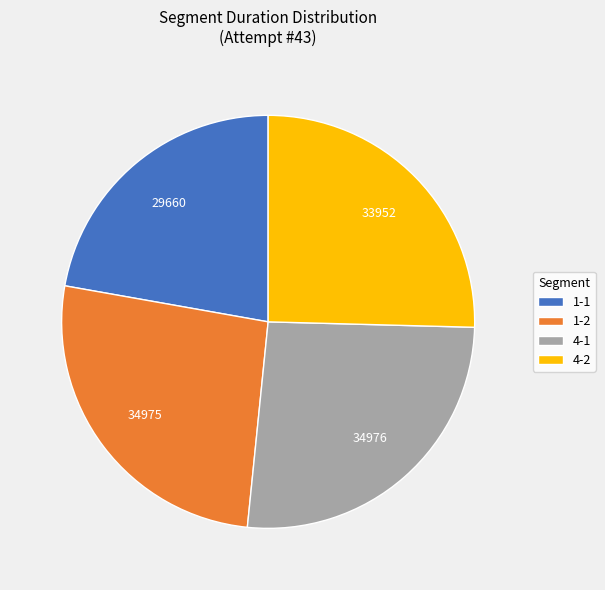

Does any single category account for the majority?

No